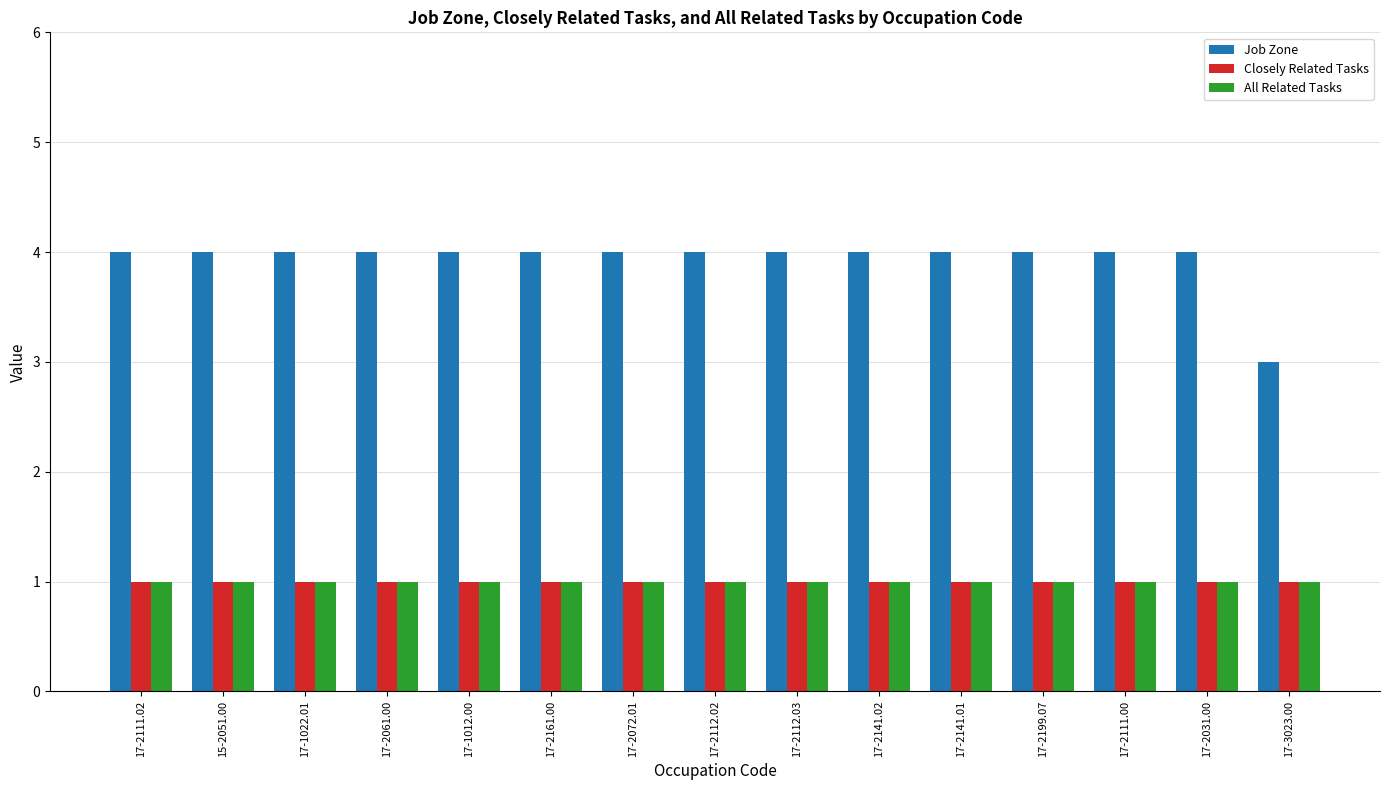

What is the sum of the Job Zone values at 17-2072.01 and 17-2111.00?

8